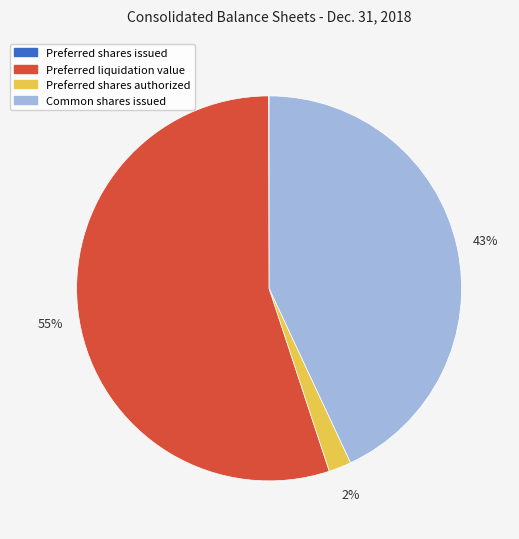

To the nearest percent, what portion does Preferred liquidation value represent?

55%